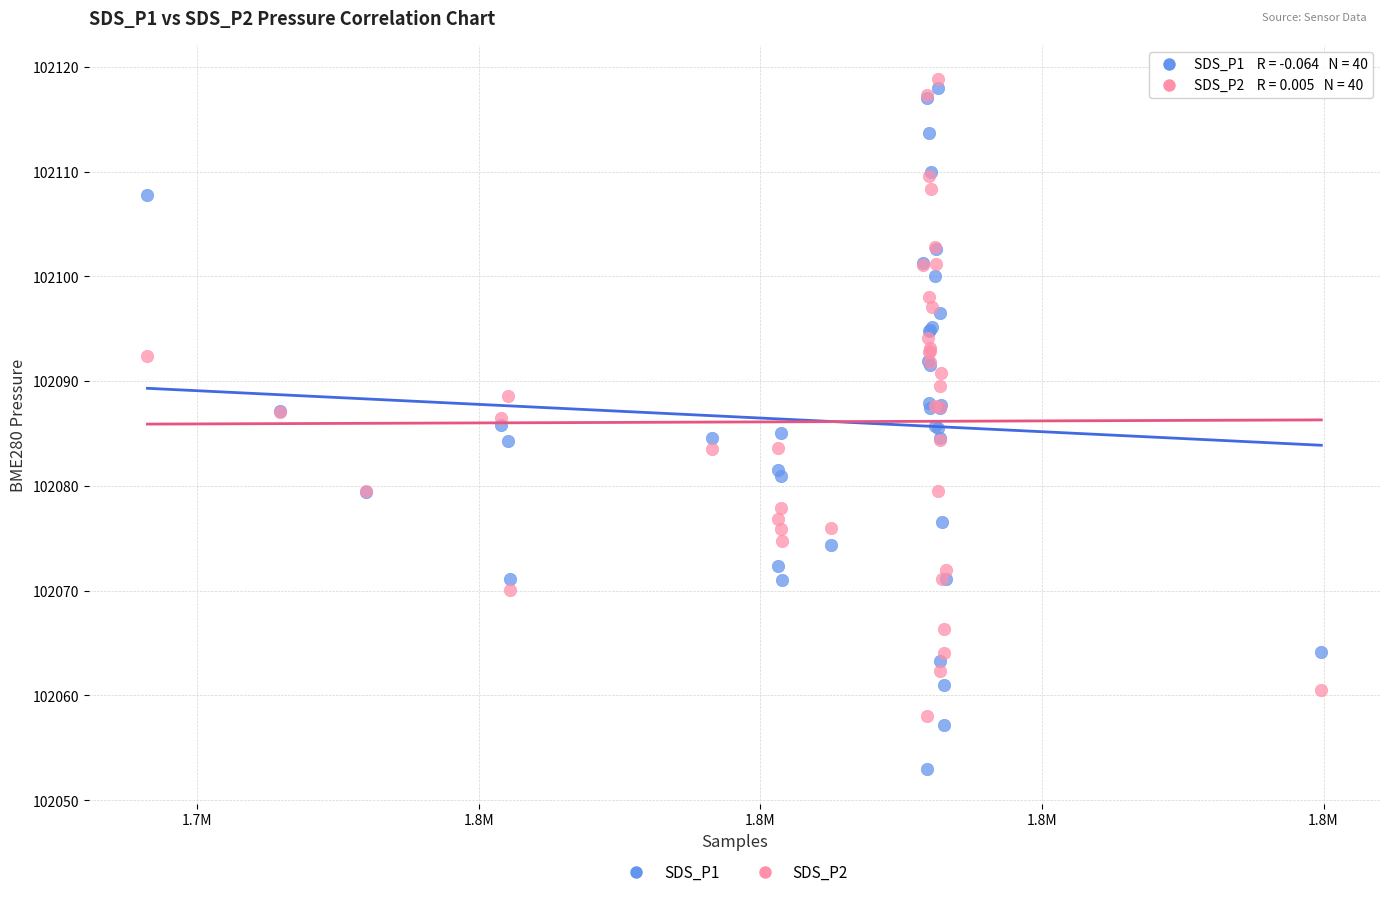

What are all the series names shown in the legend?

SDS_P1, SDS_P2